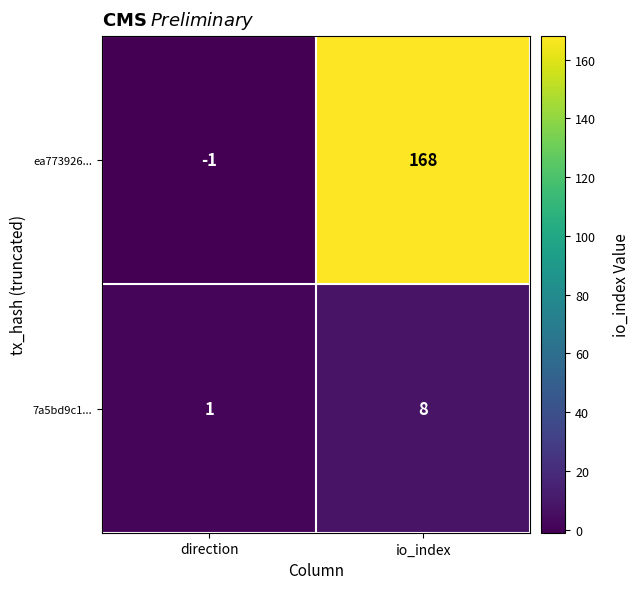

The 7a5bd9c1... series shows 14 at io_index. True or false?

False